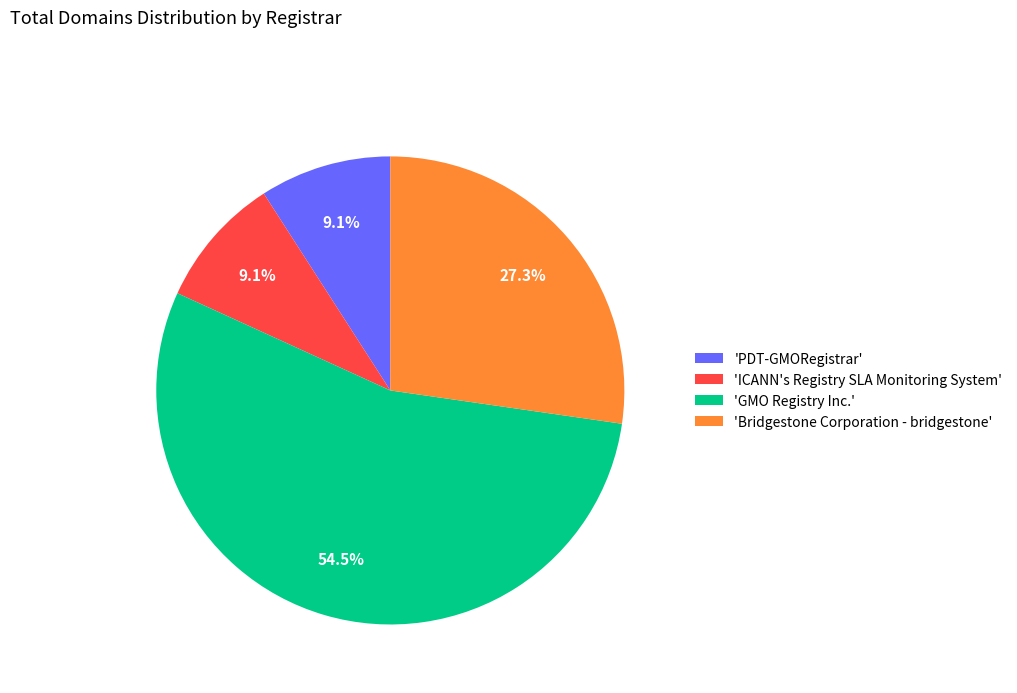

What is the largest slice in the pie chart?

'GMO Registry Inc.'